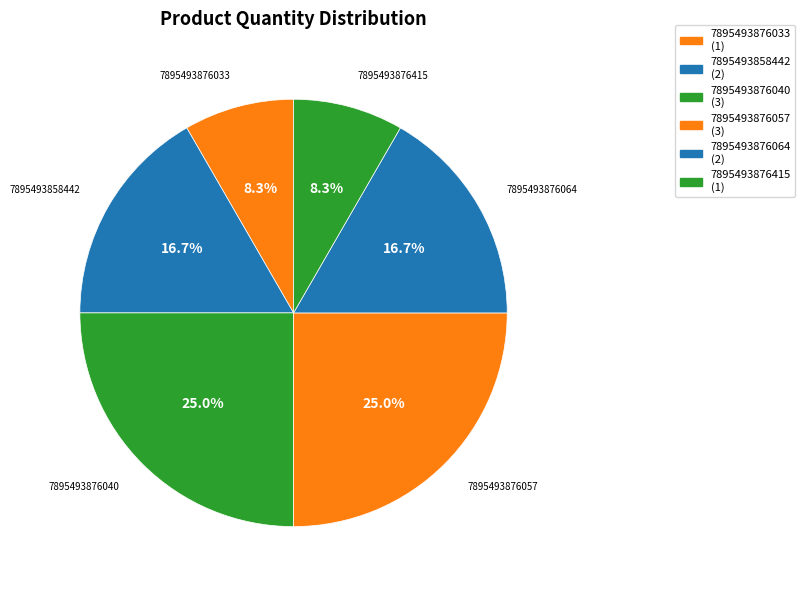

To the nearest percent, what is the combined percentage of 7895493876040 and 7895493876415?

33%